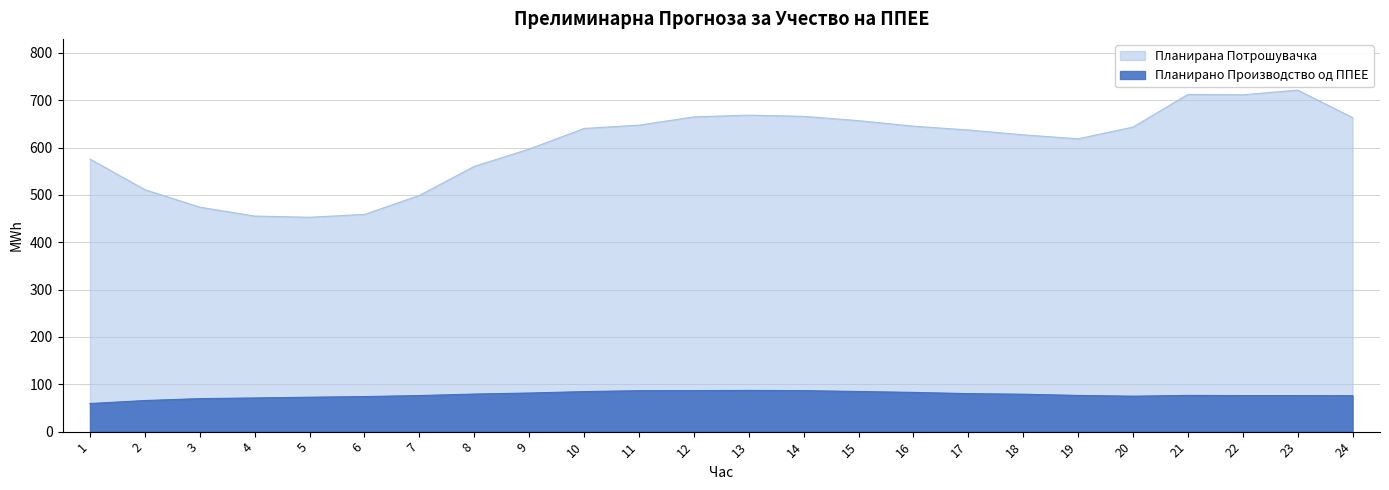

List the series in order of their peak value, highest first.

Планирана Потрошувачка, Планирано Производство од ППЕЕ